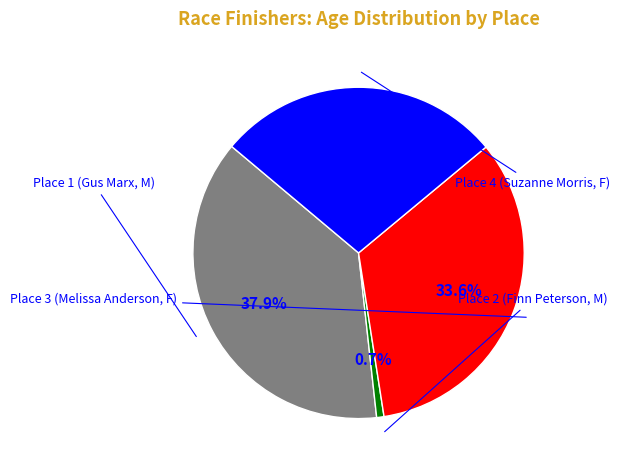

Is the sum of Place 1 (Gus Marx, M) and Place 4 (Suzanne Morris, F) greater than half?

Yes